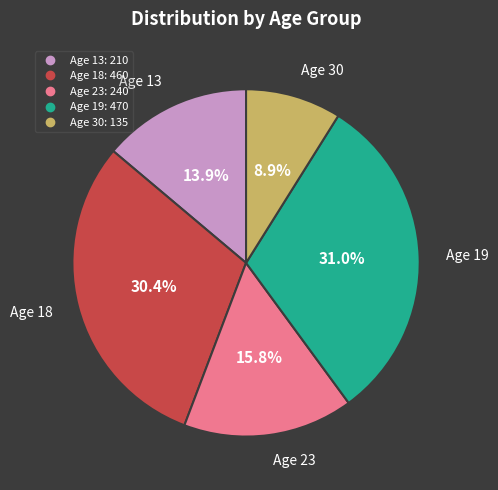

Does any single category account for the majority?

No